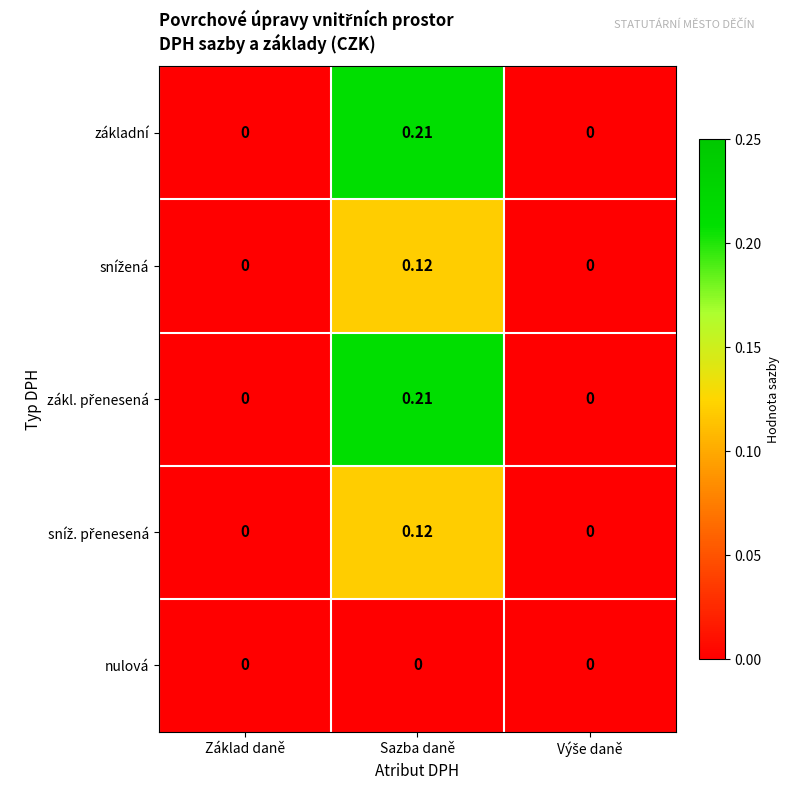

At which category is the sum across all series the highest?

Sazba daně